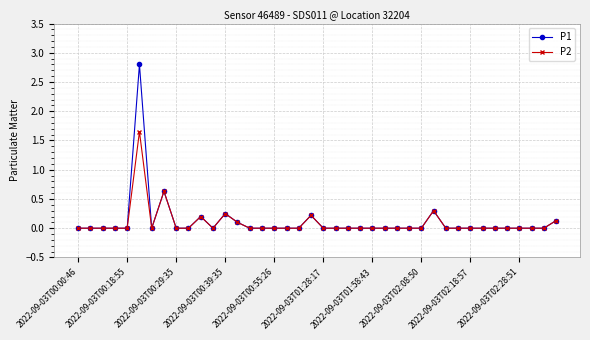

What is the maximum value shown in the chart?

2.8